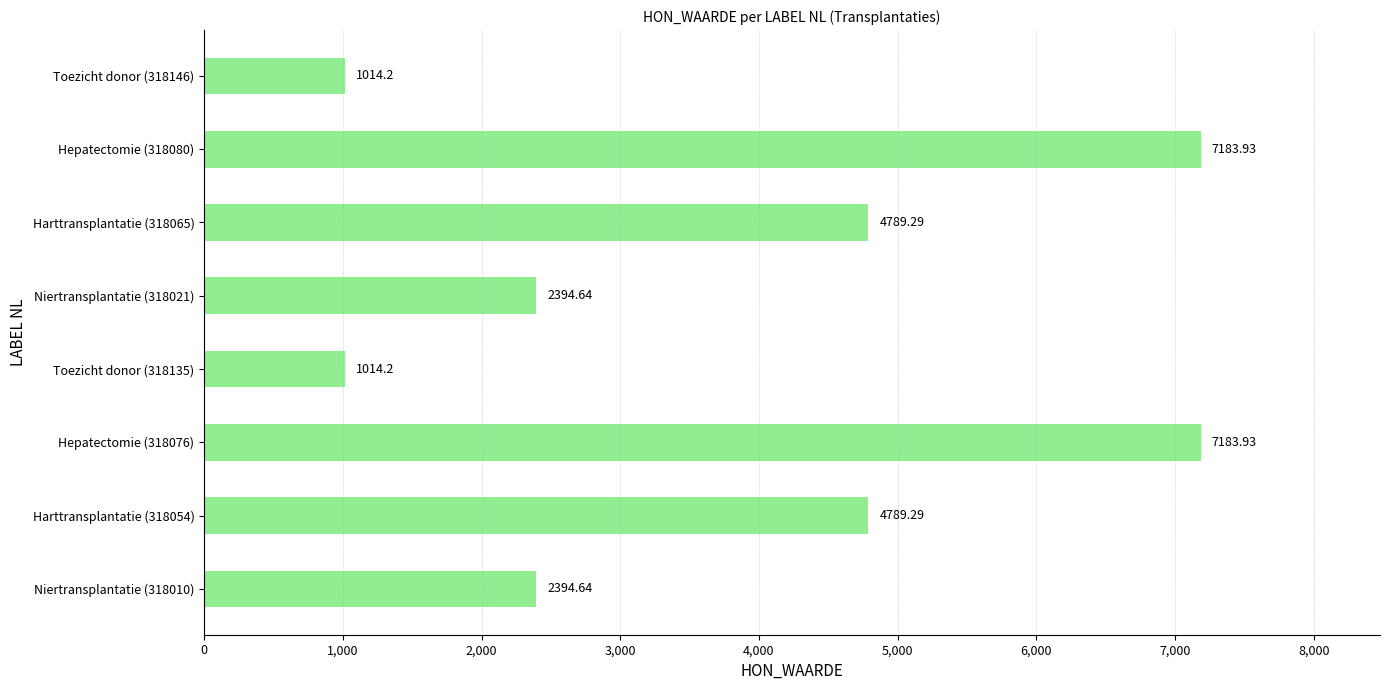

Which has a higher value, Harttransplantatie (318054) or Toezicht donor (318146)?

Harttransplantatie (318054)